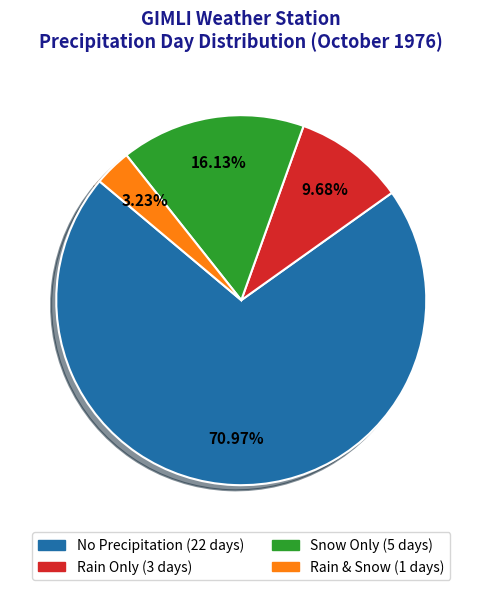

Is there any slice that represents more than half of the pie?

Yes